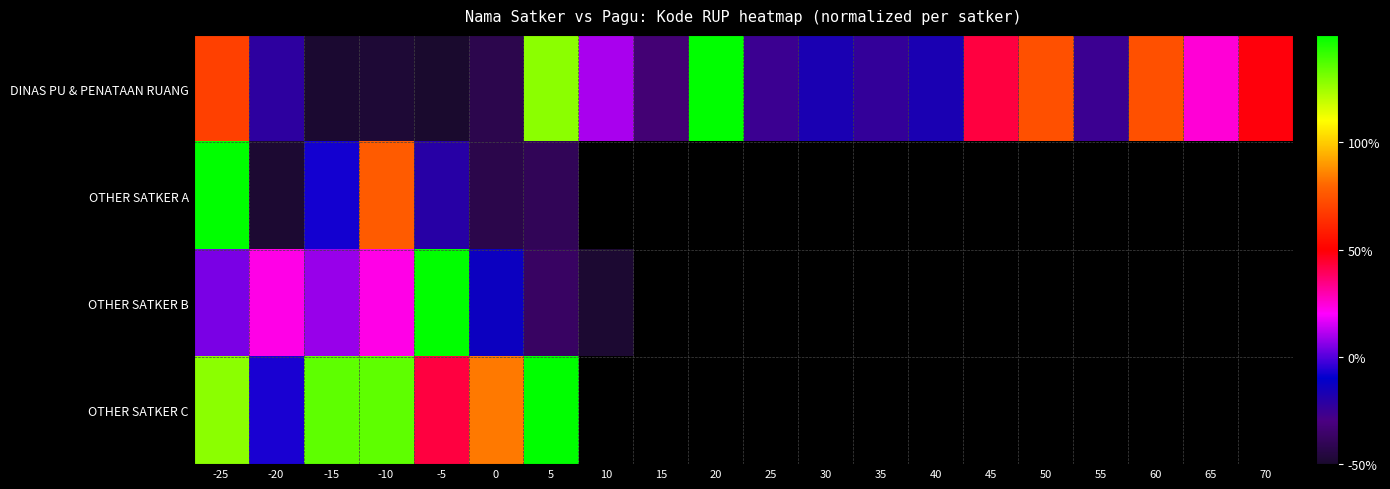

Rank the series by their maximum value, from highest to lowest.

DINAS PU & PENATAAN RUANG, OTHER SATKER A, OTHER SATKER B, OTHER SATKER C